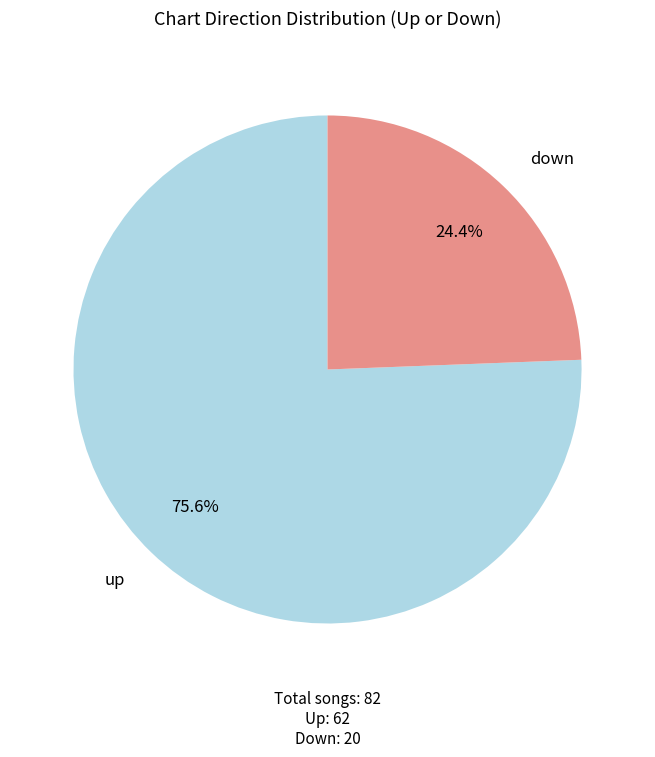

Is there a majority slice in this chart?

Yes